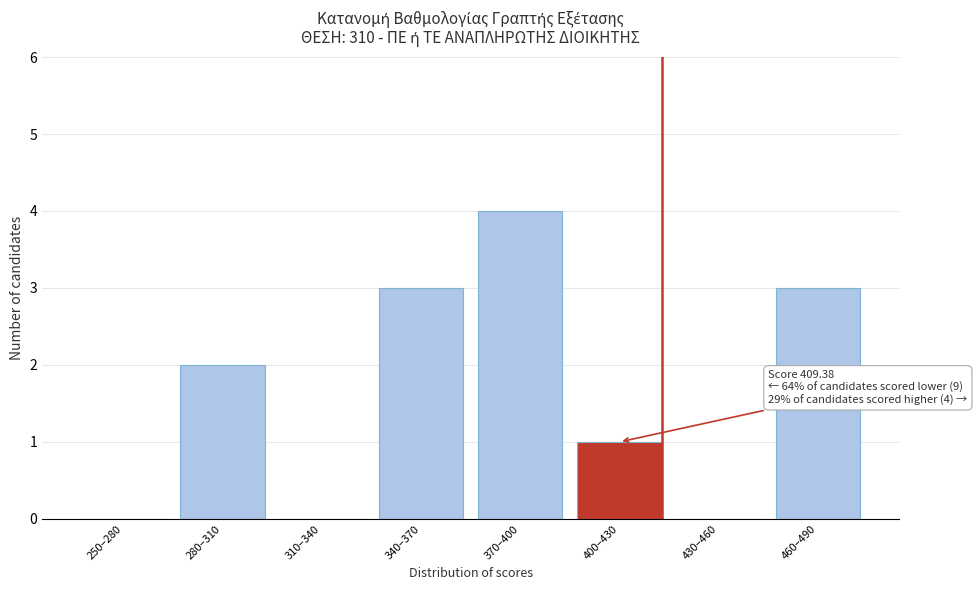

Reading left to right, extract all data points from this chart.

250–280=0	280–310=2	310–340=0	340–370=3	370–400=4	400–430=1	430–460=0	460–490=3